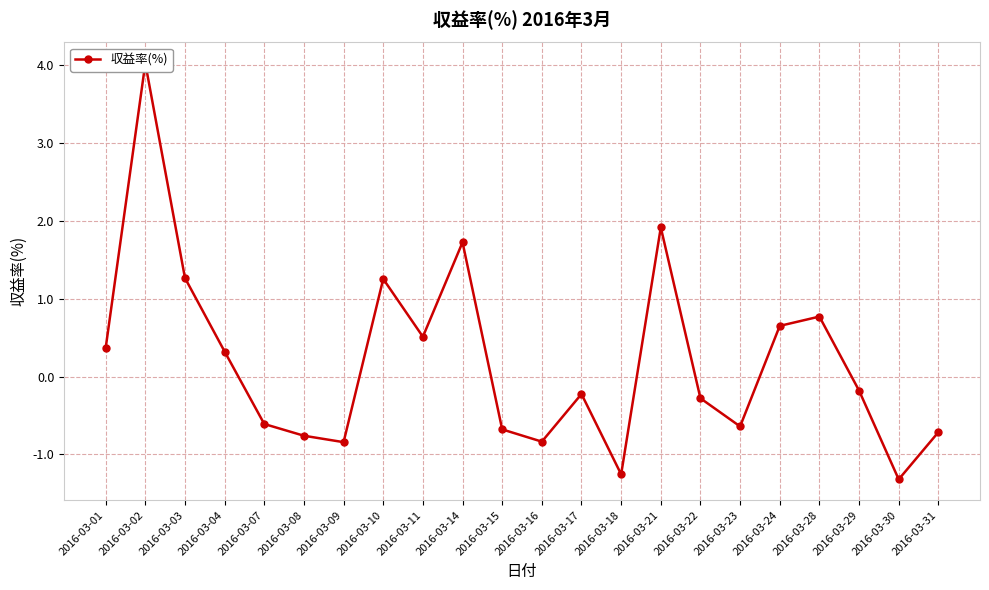

How many data points are less than 0?

12